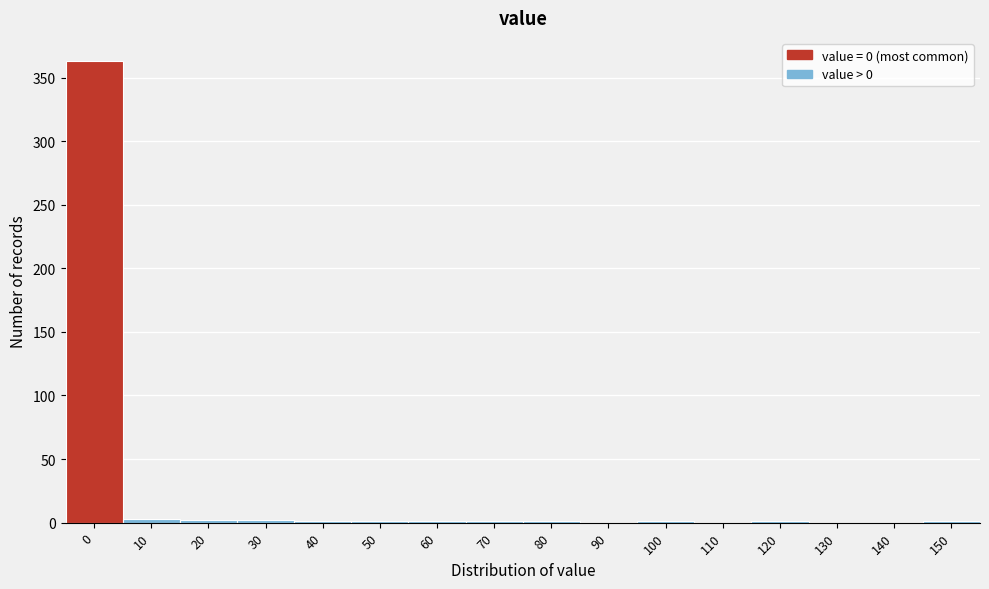

The chart shows a value of 2 at 20. True or false?

True